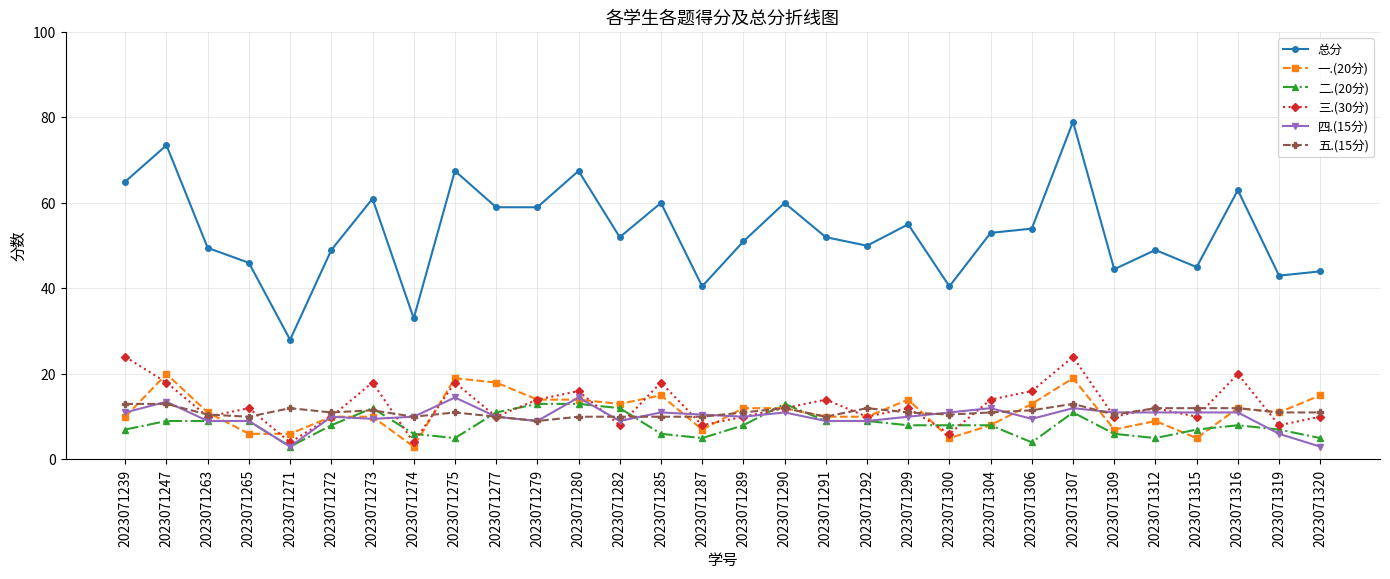

At which label is 总分 closest to 53?

2023071304